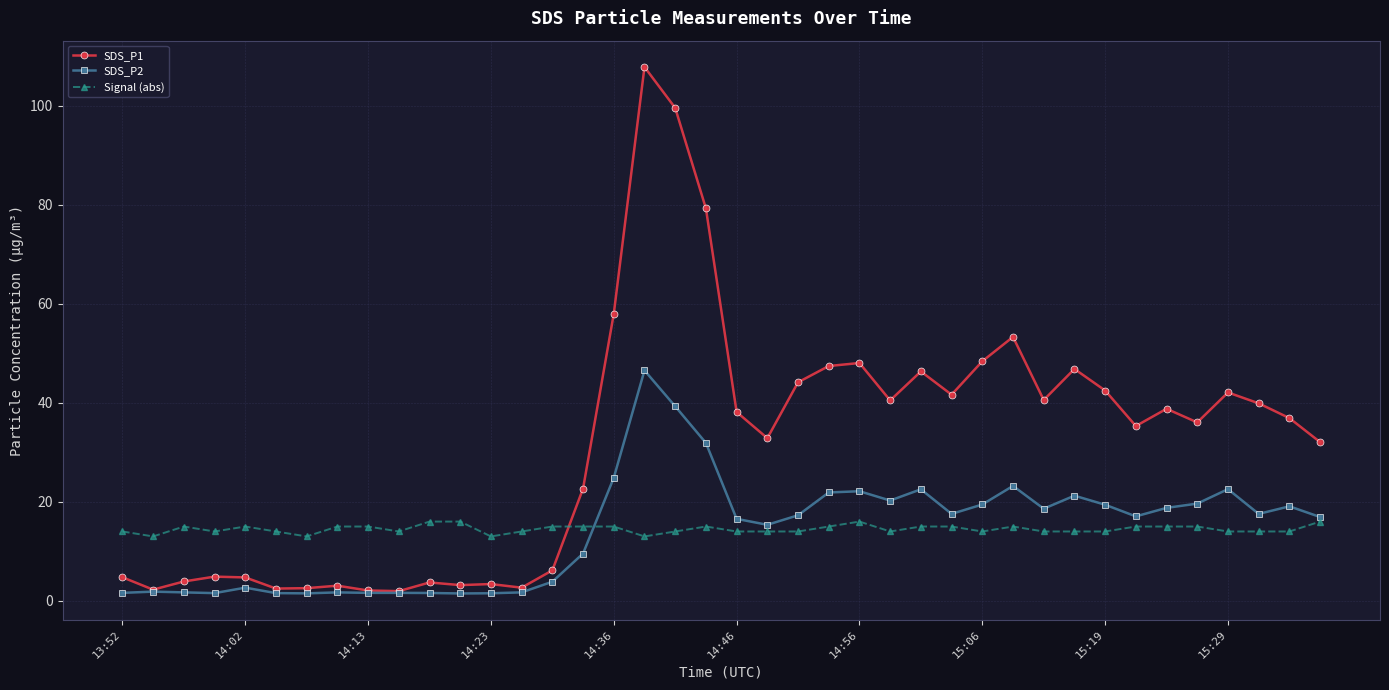

In SDS_P1, how many points are lower than both neighbors (excluding endpoints)?

11